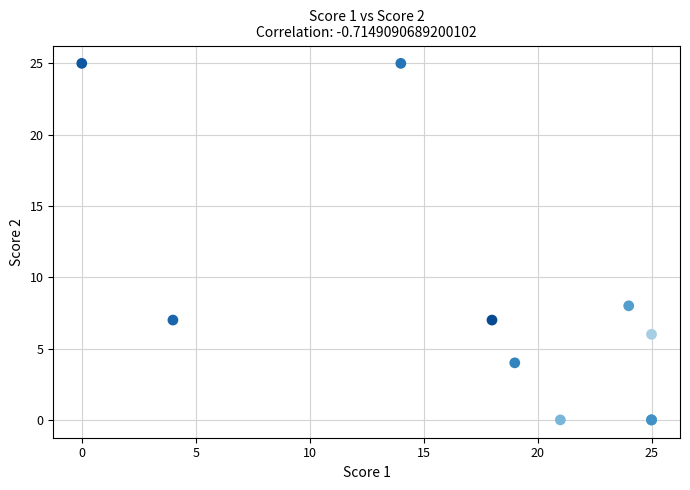

What Y value in the scatter plot is closest to 12?

8